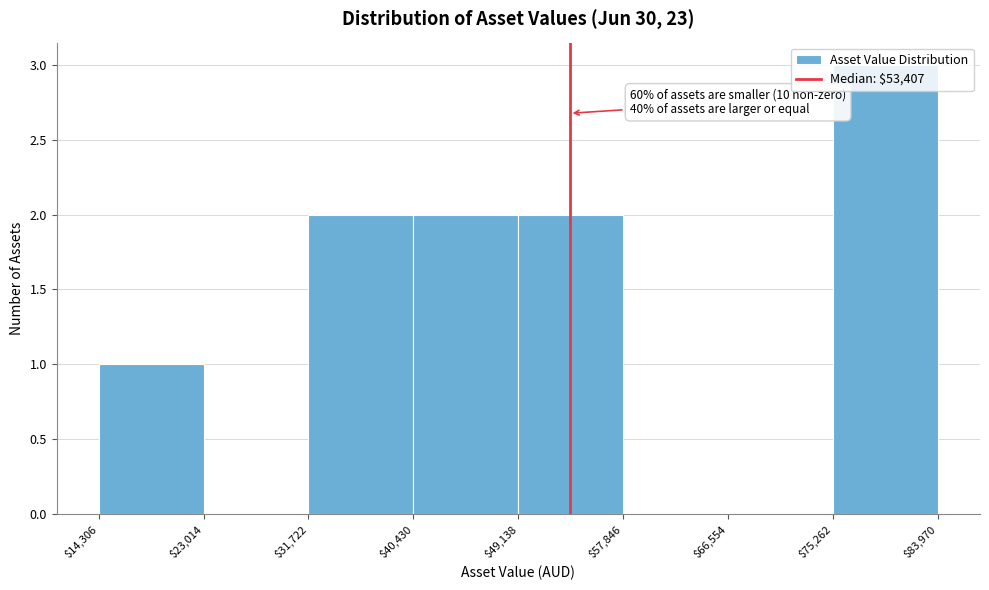

Over which range of the x-axis is the bar tallest?

$75,262 to $83,970